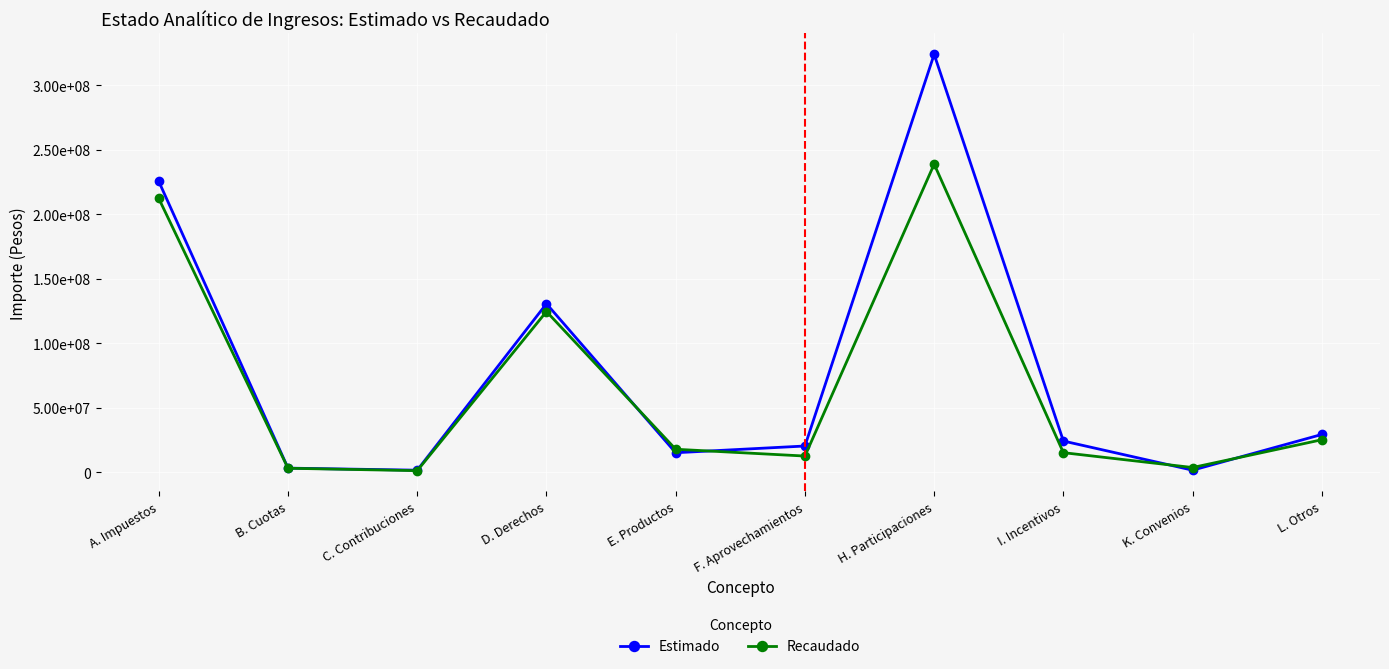

What are all the series names shown in the legend?

Estimado, Recaudado